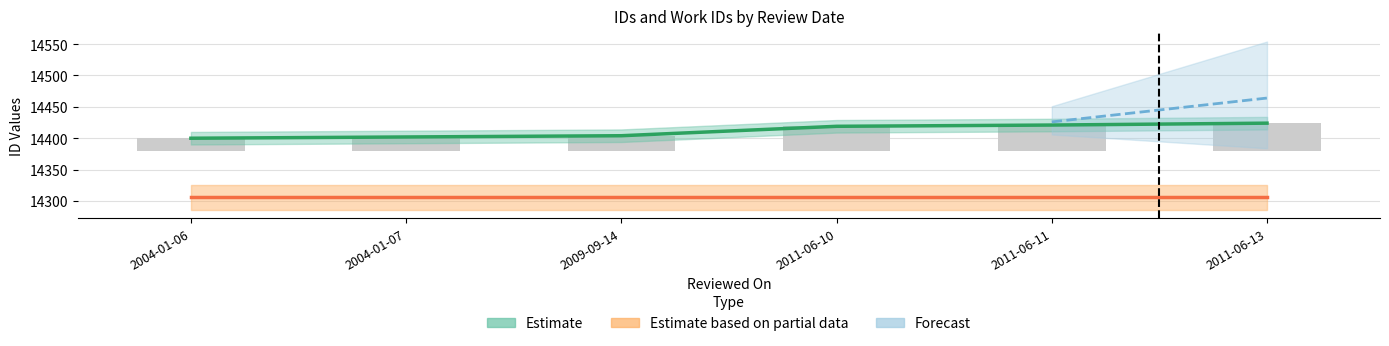

What is the ratio of the value at 2011-06-10 to the value at 2011-06-13?

1.0